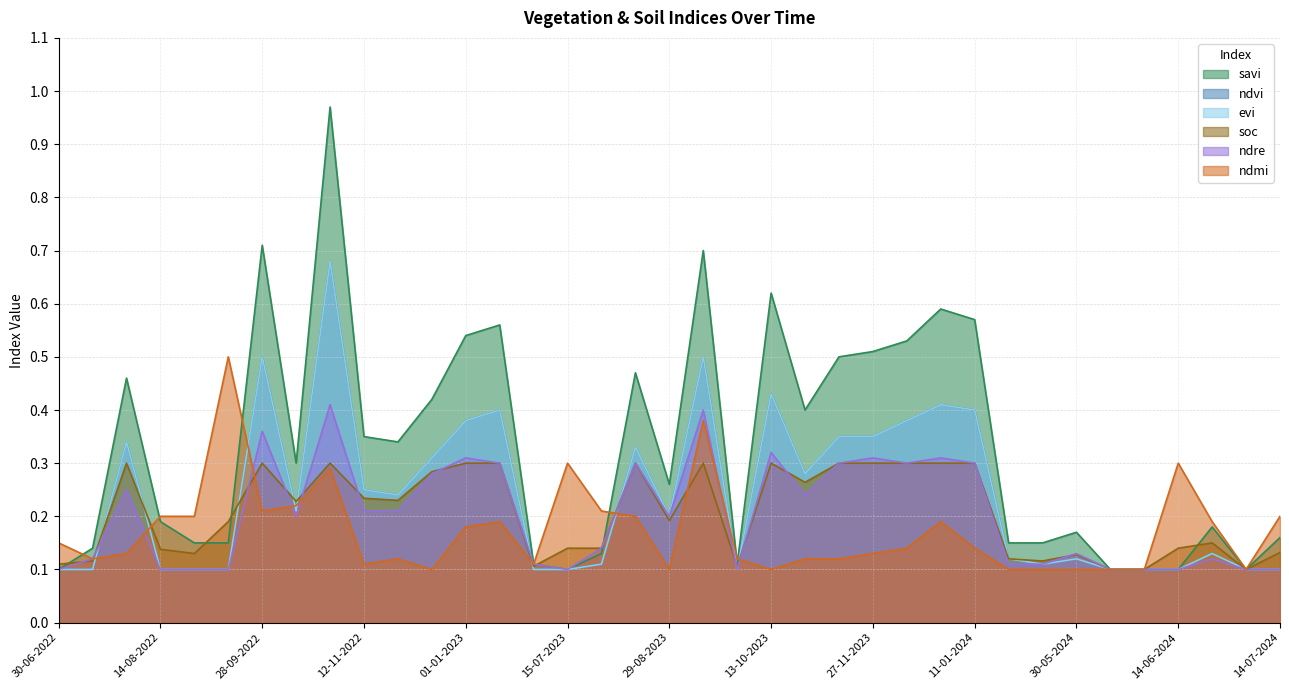

True or false: evi has a value of 0.1 at 30-06-2023.

True